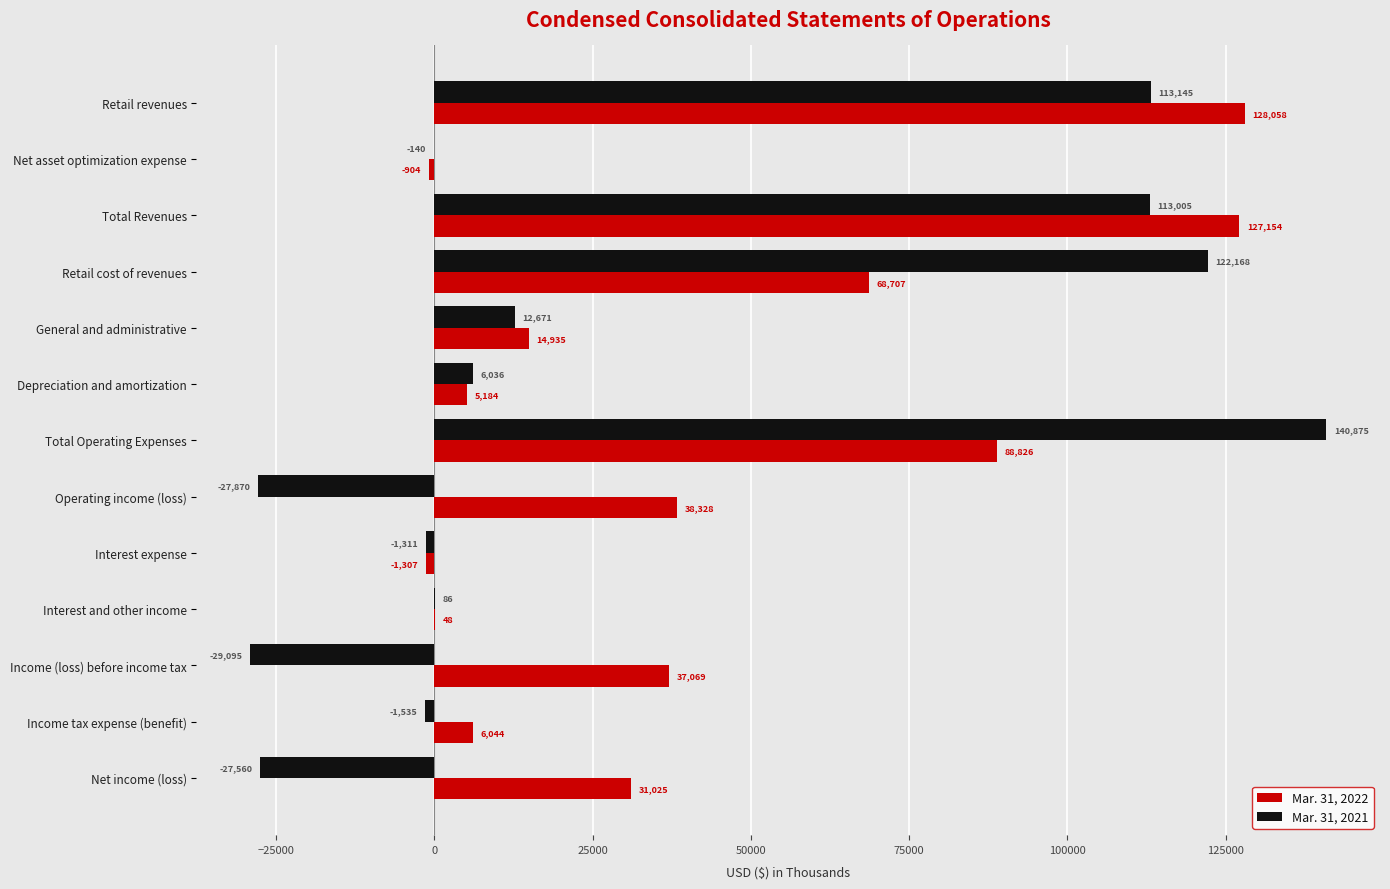

At which category is the sum across all series the highest?

Retail revenues